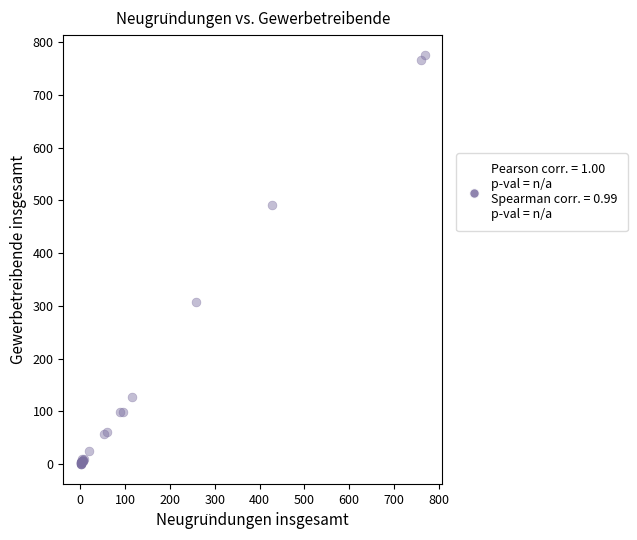

What Y value in the scatter plot is closest to 388?

307